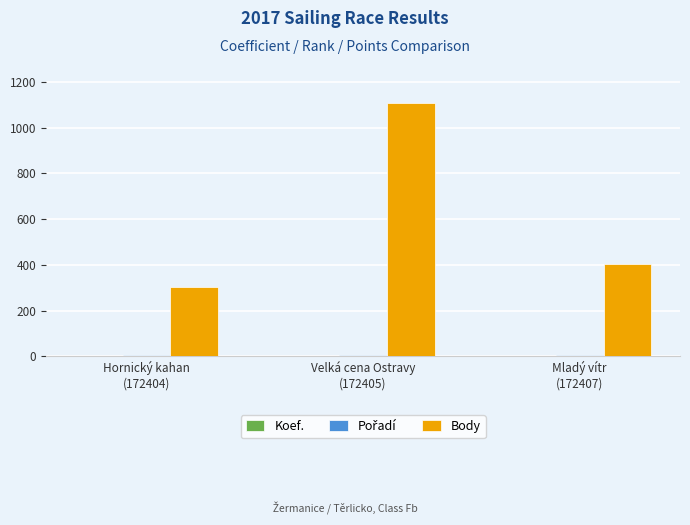

Which series changed the most between Hornický kahan
(172404) and Velká cena Ostravy
(172405)?

Body